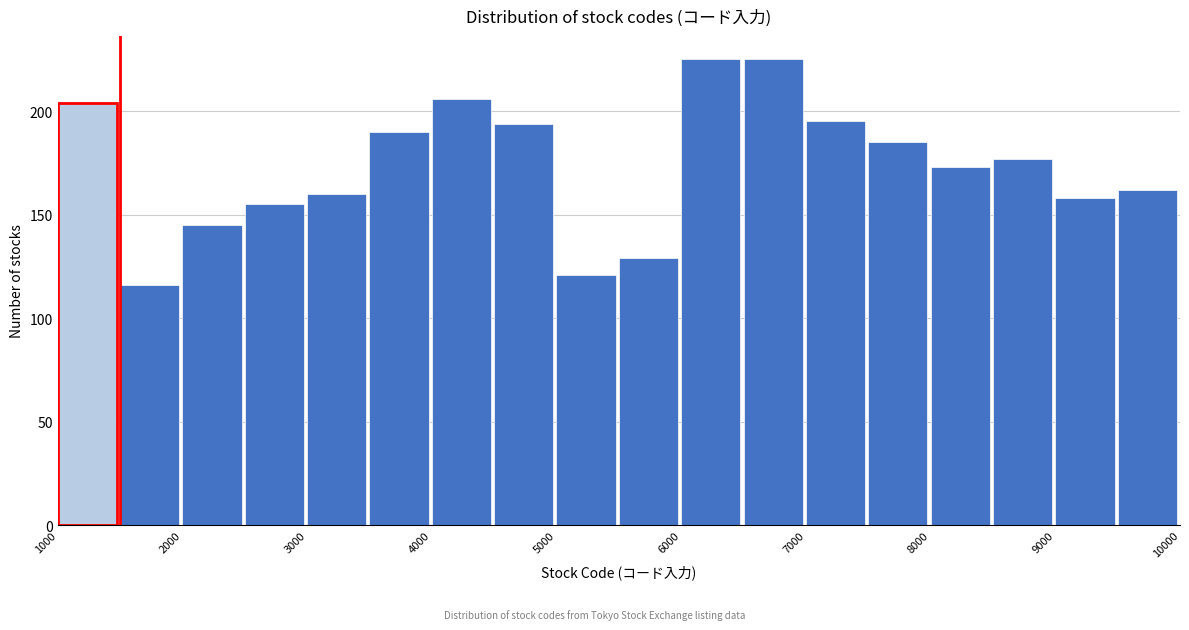

Reading left to right, transcribe this chart: for each bar, give the range it covers on the x-axis and its height. The values are not printed on the chart, so give them approximately, as read against the axis.

1000 to 1500: 205
1500 to 2000: 115
2000 to 2500: 145
2500 to 3000: 155
3000 to 3500: 160
3500 to 4000: 190
4000 to 4500: 205
4500 to 5000: 195
5000 to 5500: 120
5500 to 6000: 130
6000 to 6500: 225
6500 to 7000: 225
7000 to 7500: 195
7500 to 8000: 185
8000 to 8500: 175
8500 to 9000: 175
9000 to 9500: 160
9500 to 10000: 160